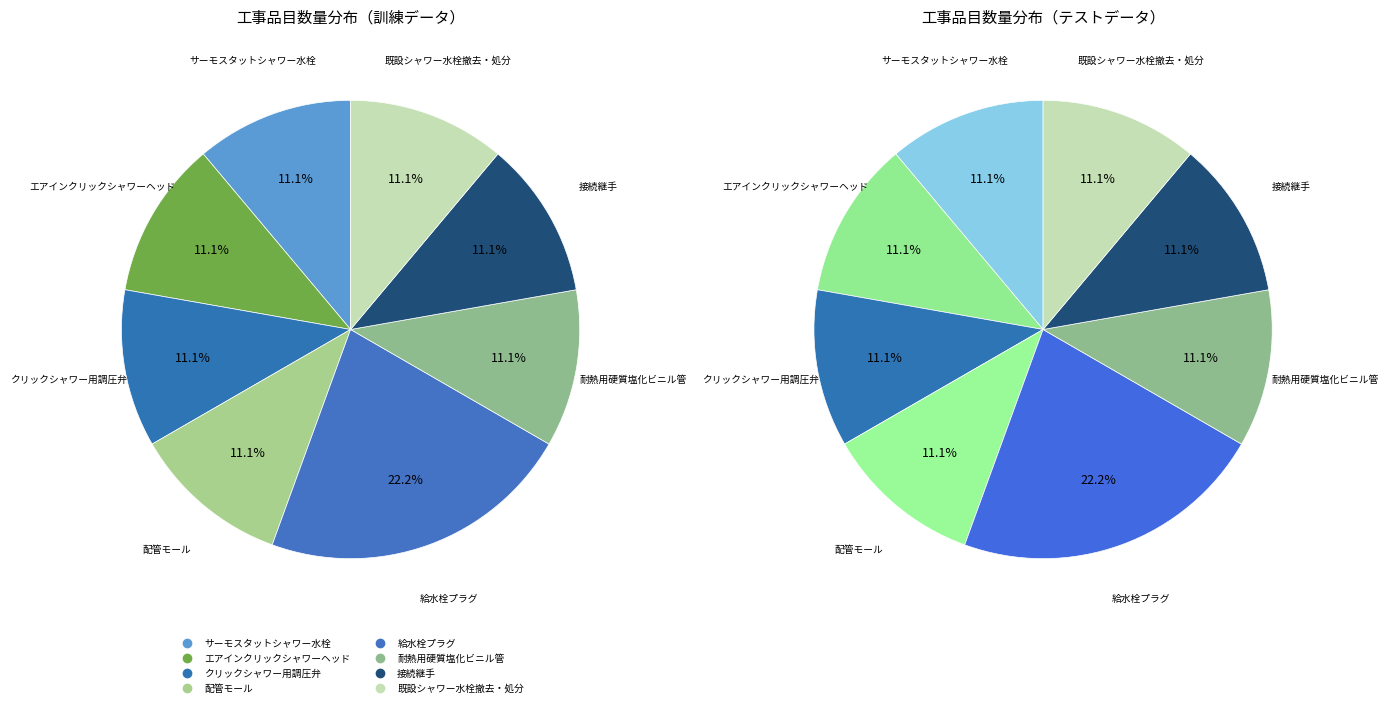

Count the number of slices in the pie.

8